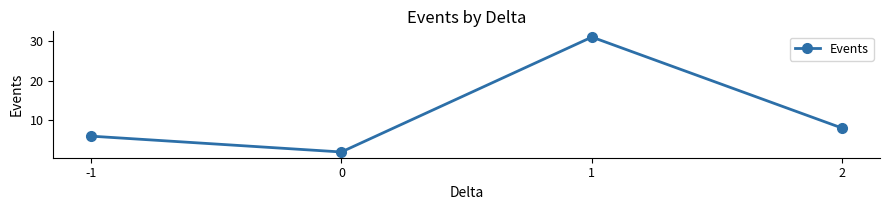

Where does the data first go above 8?

1